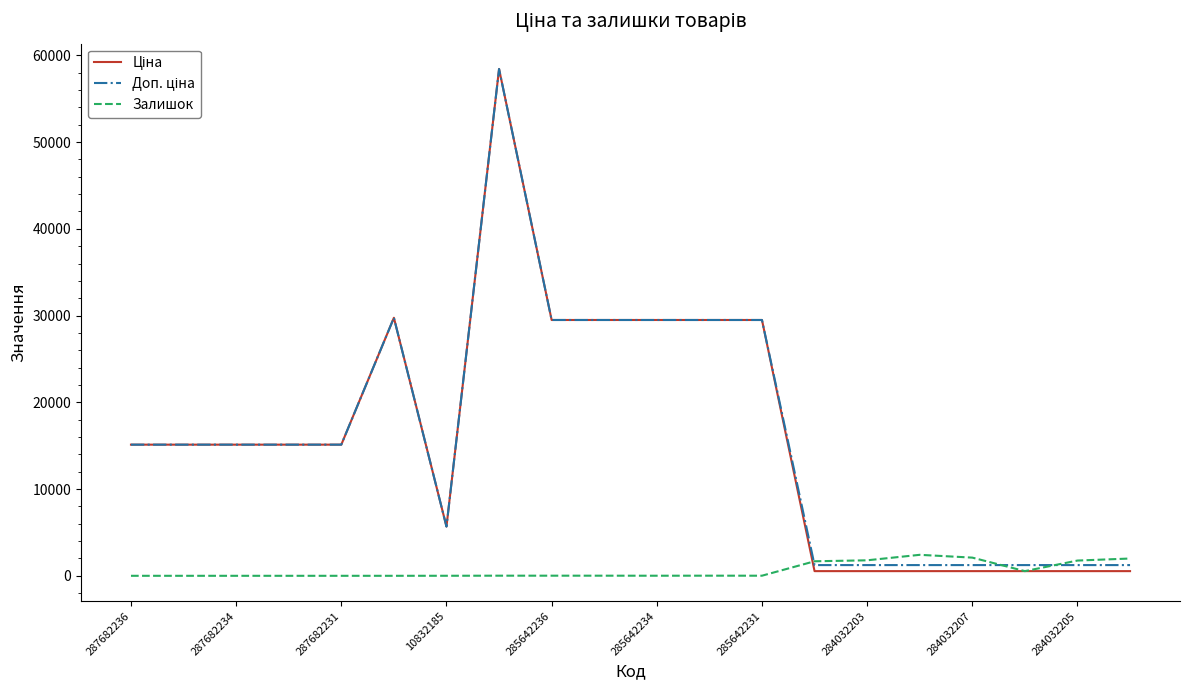

Which series has the largest total across all categories?

Доп. ціна